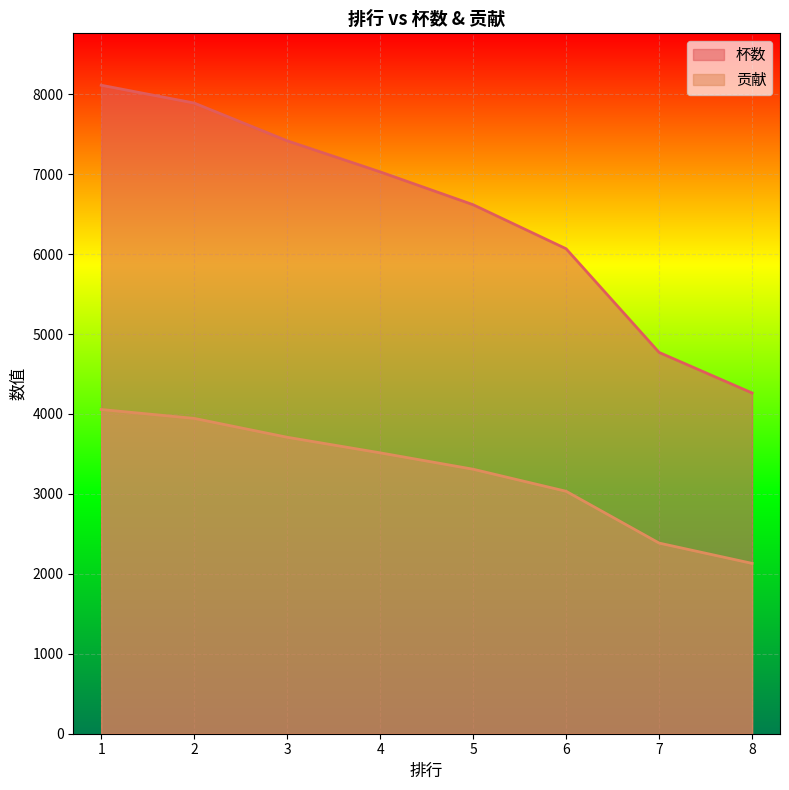

Rank the series by their average value, from highest to lowest.

杯数, 贡献